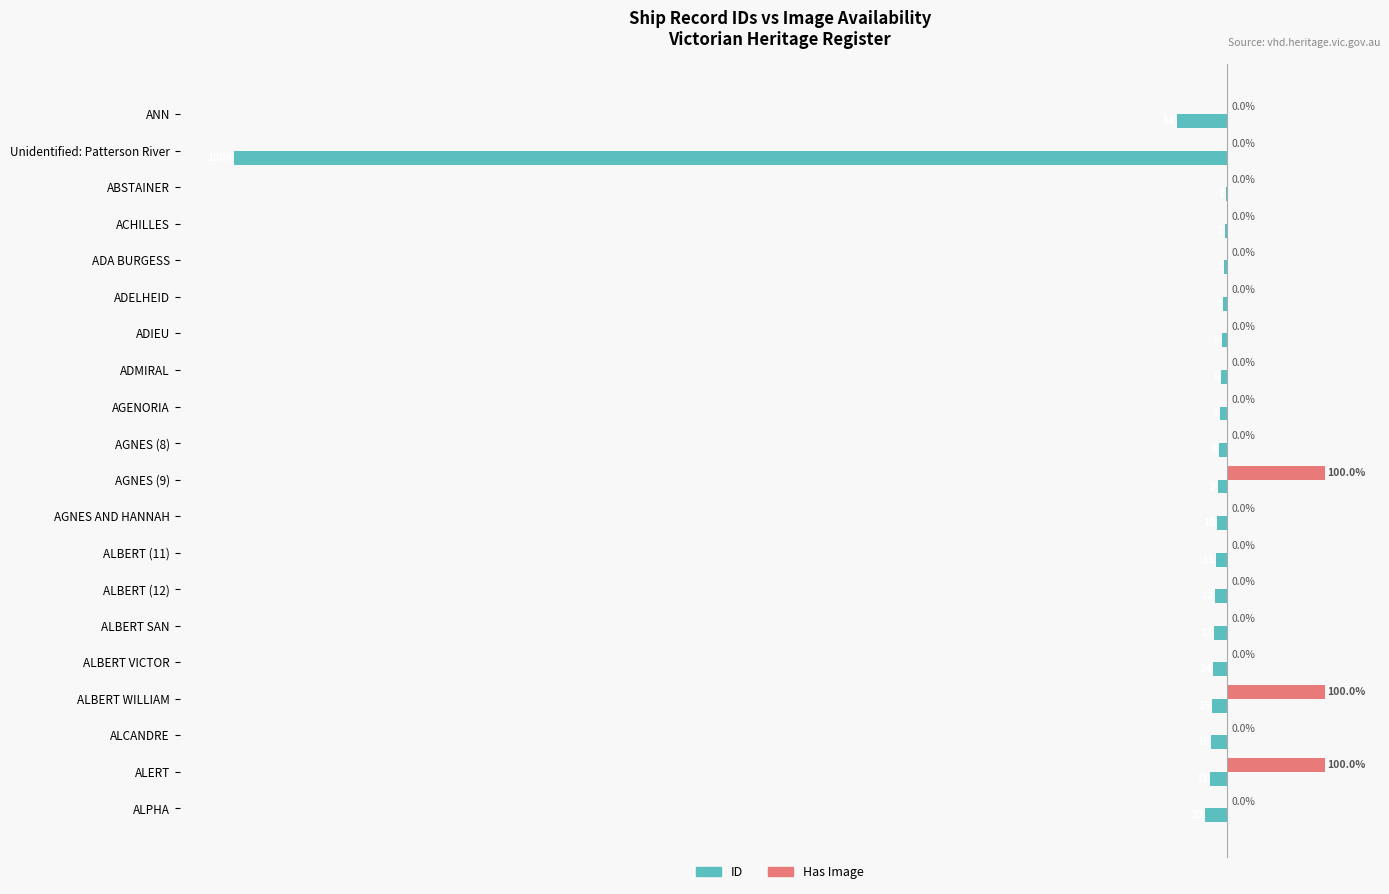

At which category is the sum across all series the highest?

AGNES (9)